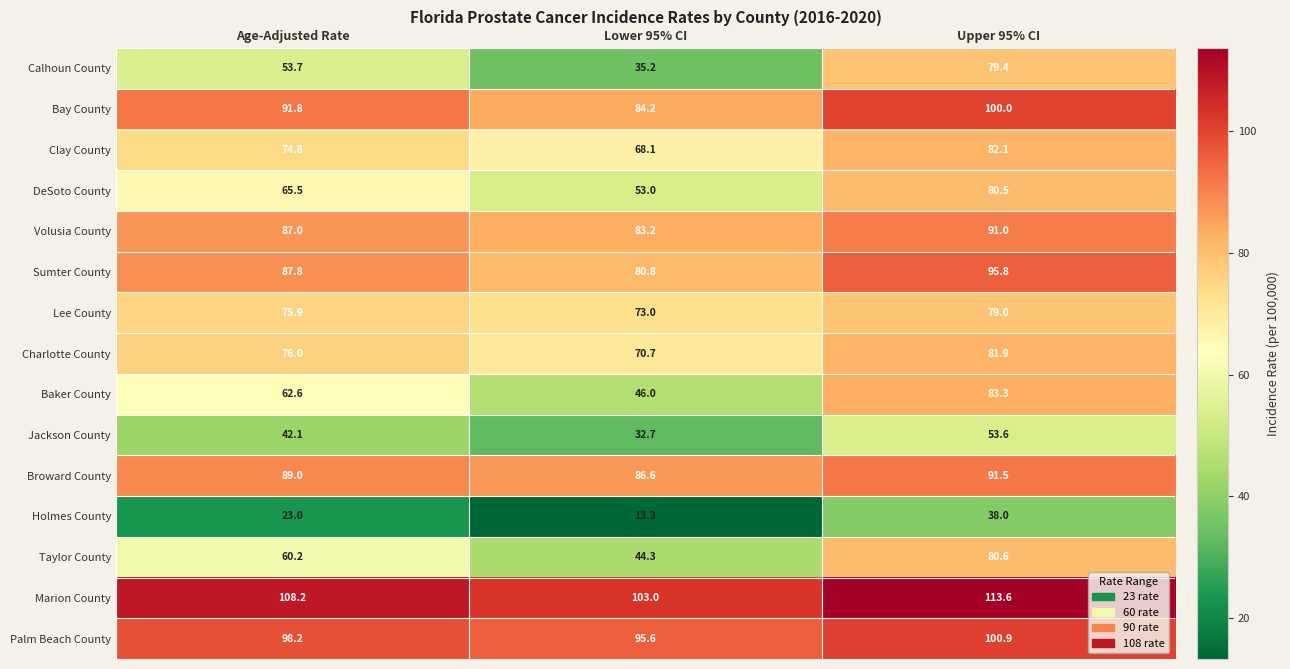

List the labels in order of Marion County value, largest first.

Upper 95% CI, Age-Adjusted Rate, Lower 95% CI